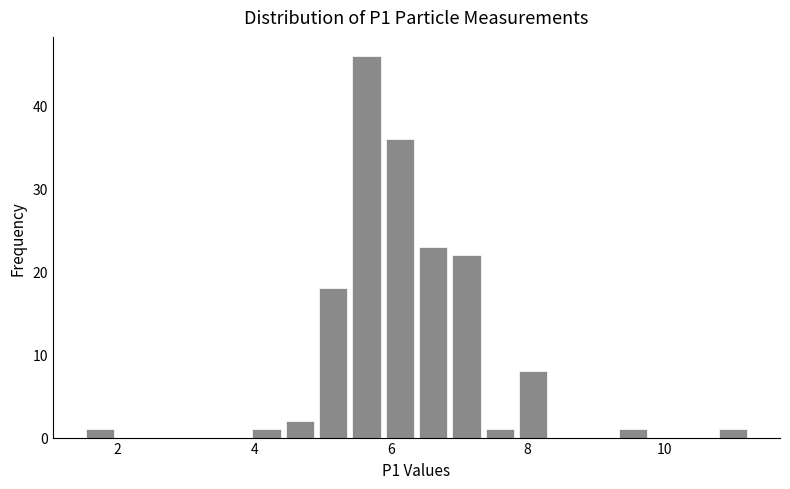

Read against the x-axis, roughly where is the centre of the tallest bar?

5.6